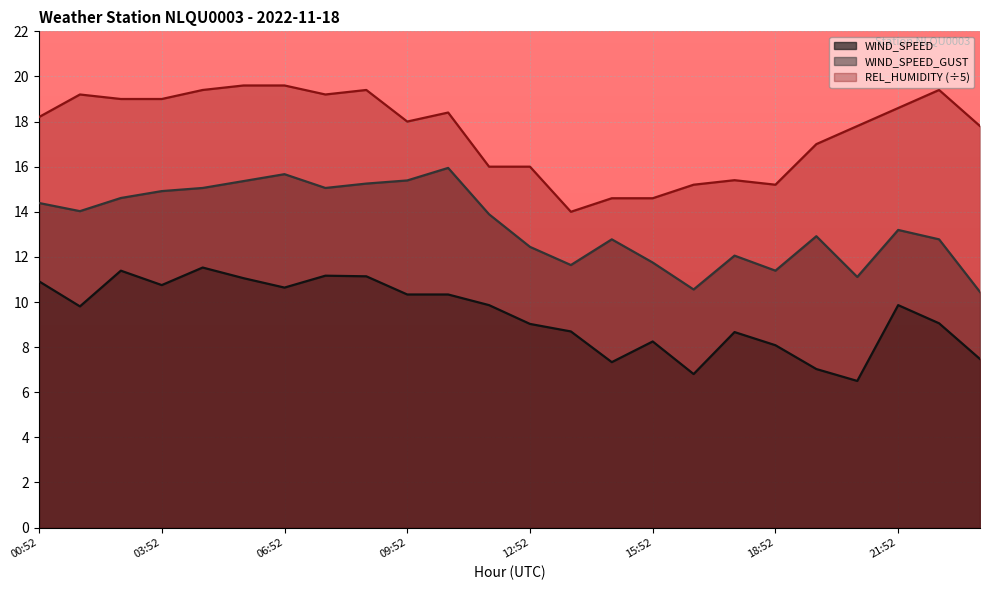

What is the difference between the maximum and minimum values in the REL_HUMIDITY series?

5.6